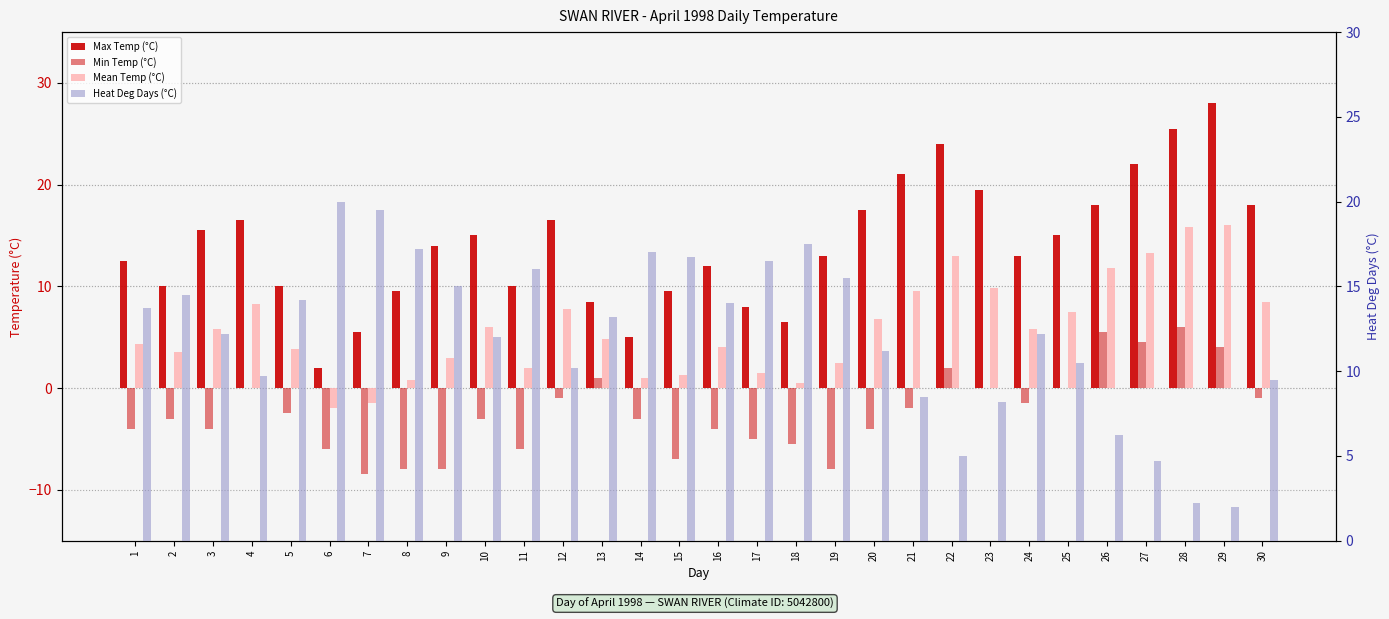

Where does the Max Temp (°C) series first go above 14?

3